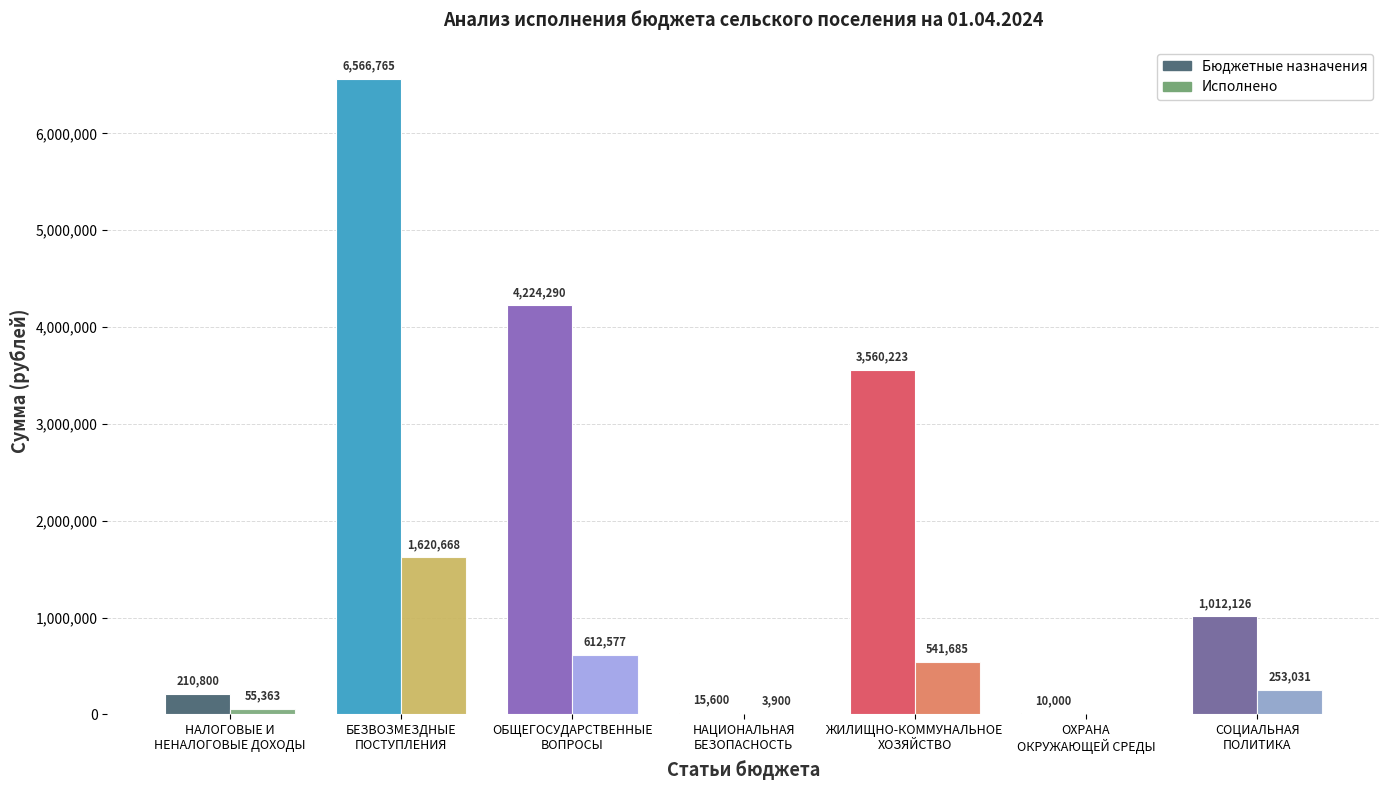

What is the greatest value displayed?

6566765.0